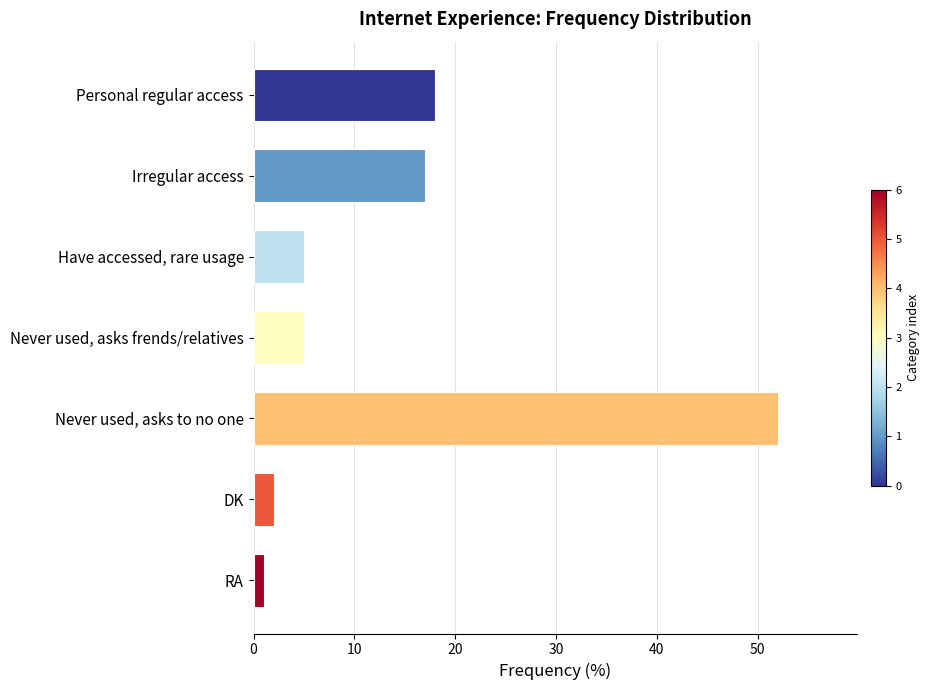

Count the number of categories in the chart.

7